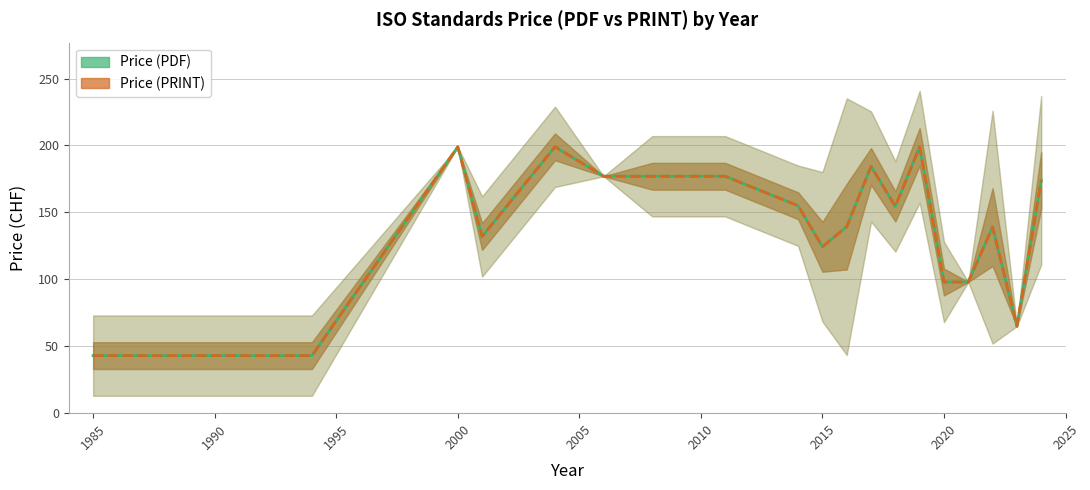

Which series has the largest range (max minus min)?

Price (PDF)